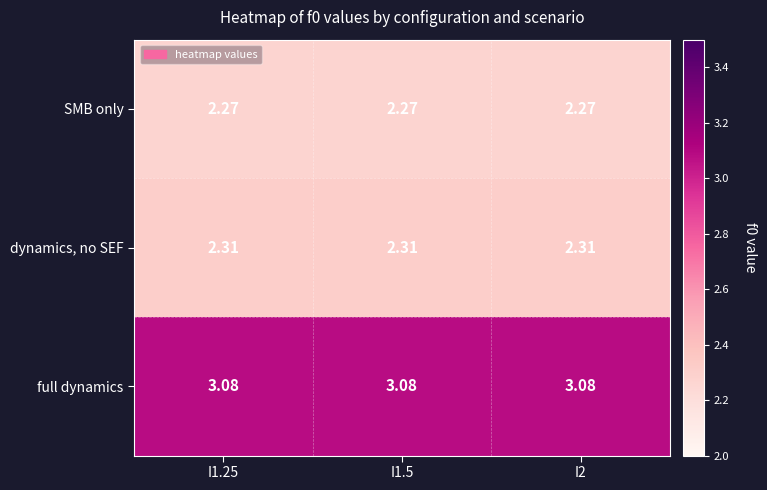

Which series has the largest total across all categories?

full dynamics